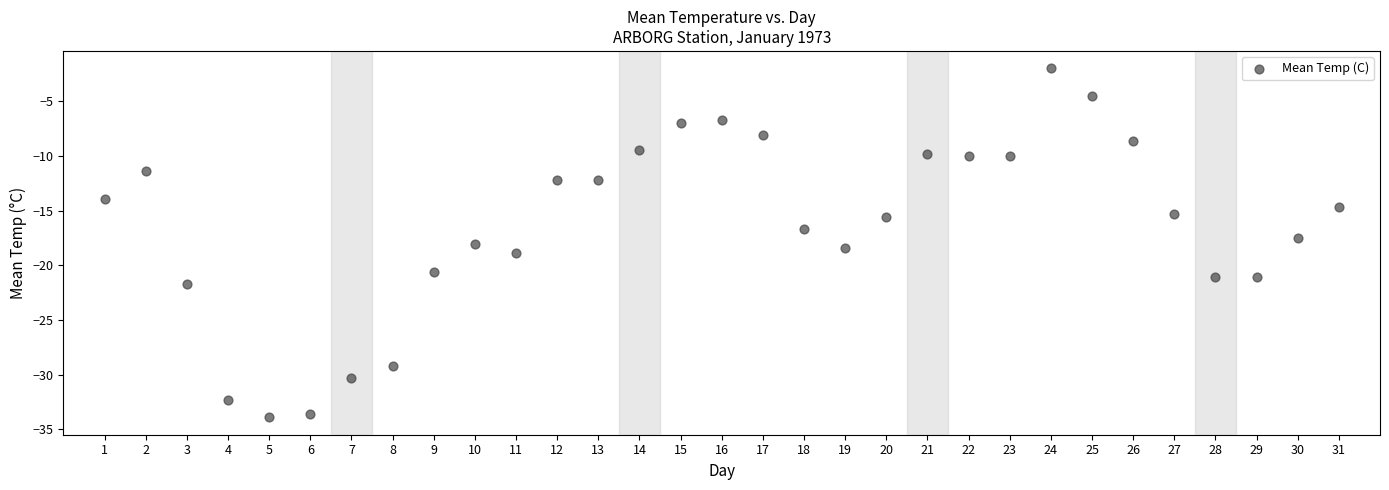

What is the range of X values (max minus min)?

30.0